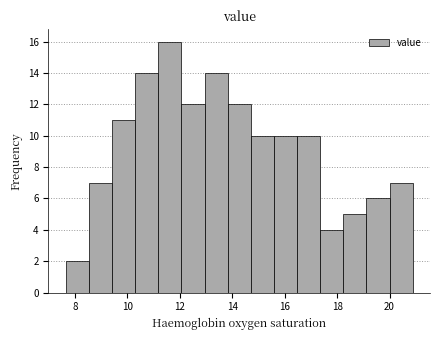

Reading left to right, list every bar in this chart as the range it spans on the x-axis followed by its height. Neither the bar edges nor the heights are printed on the chart, so give them approximately, as read against the axes.

7.6 to 8.6: 2
8.6 to 9.4: 7
9.4 to 10.2: 11
10.2 to 11.2: 14
11.2 to 12.0: 16
12.0 to 13.0: 12
13.0 to 13.8: 14
13.8 to 14.8: 12
14.8 to 15.6: 10
15.6 to 16.4: 10
16.4 to 17.4: 10
17.4 to 18.2: 4
18.2 to 19.2: 5
19.2 to 20.0: 6
20.0 to 20.8: 7